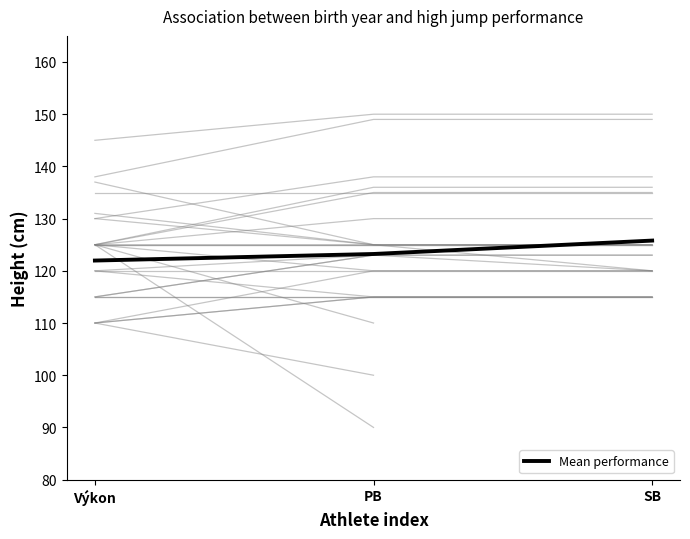

Is it true that the value at Výkon is 203.1?

False